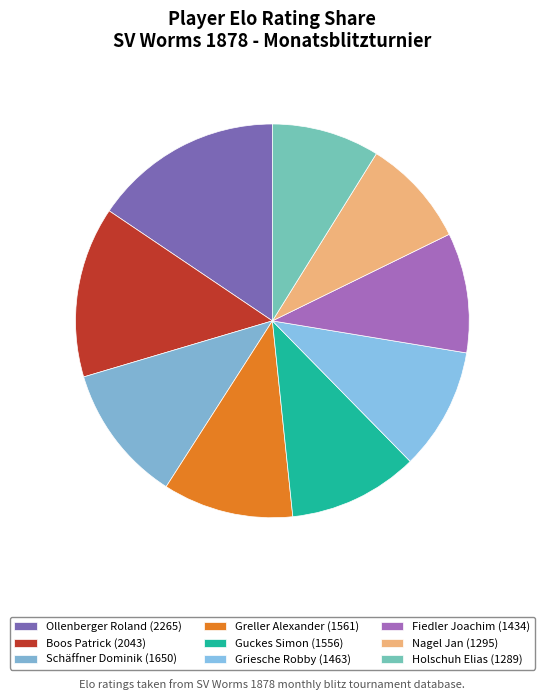

What is the total percentage of Ollenberger Roland and Guckes Simon?

26.3%